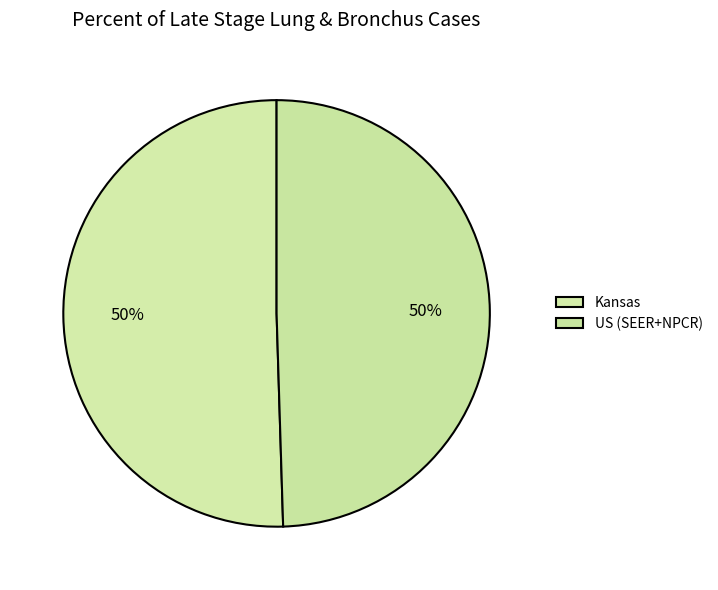

To the nearest percent, what portion does US (SEER+NPCR) represent?

50%